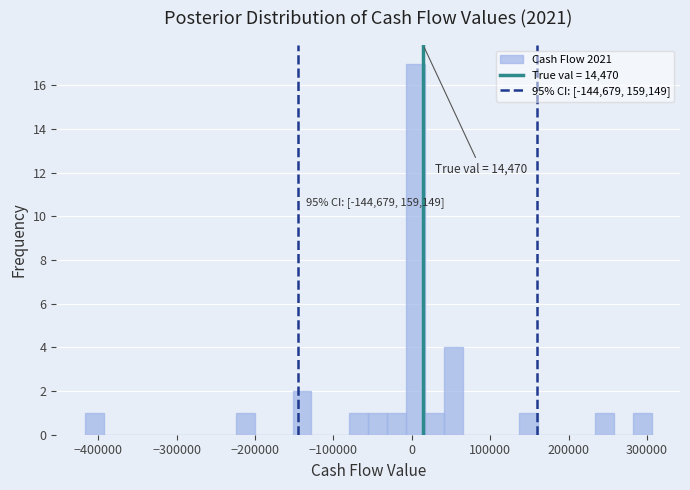

Read against the x-axis, roughly where is the centre of the tallest bar?

0